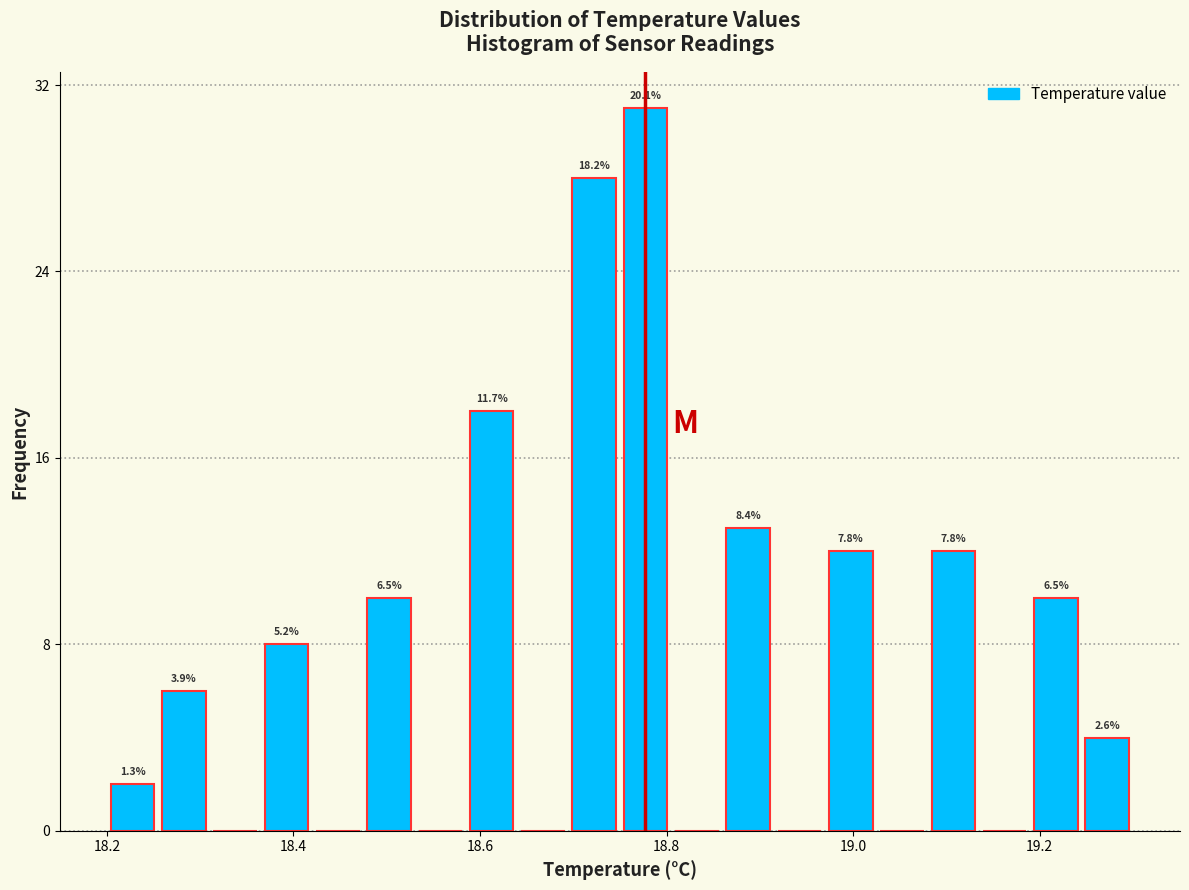

Read against the x-axis, roughly where is the centre of the tallest bar?

18.78